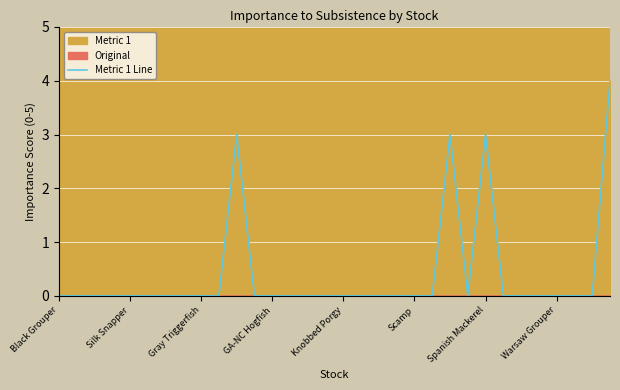

What is the highest value of the Metric 1 Line series?

4.0